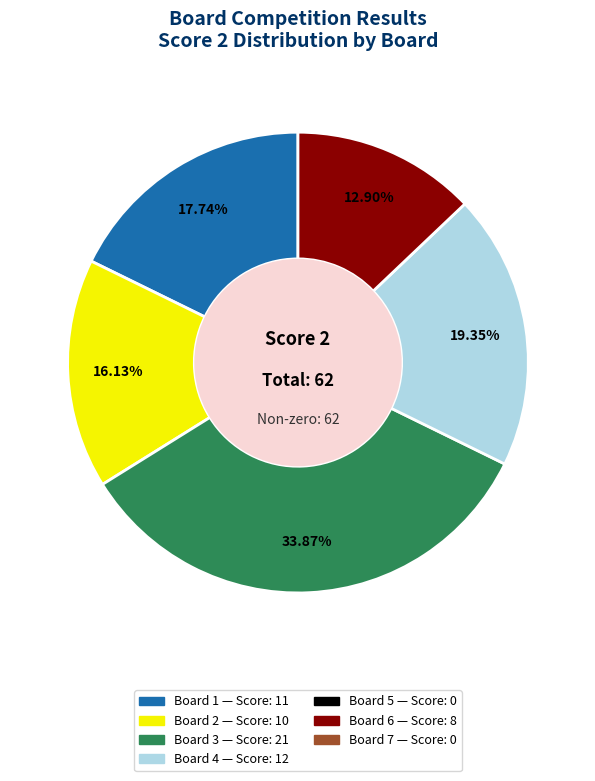

Does any single category account for the majority?

No